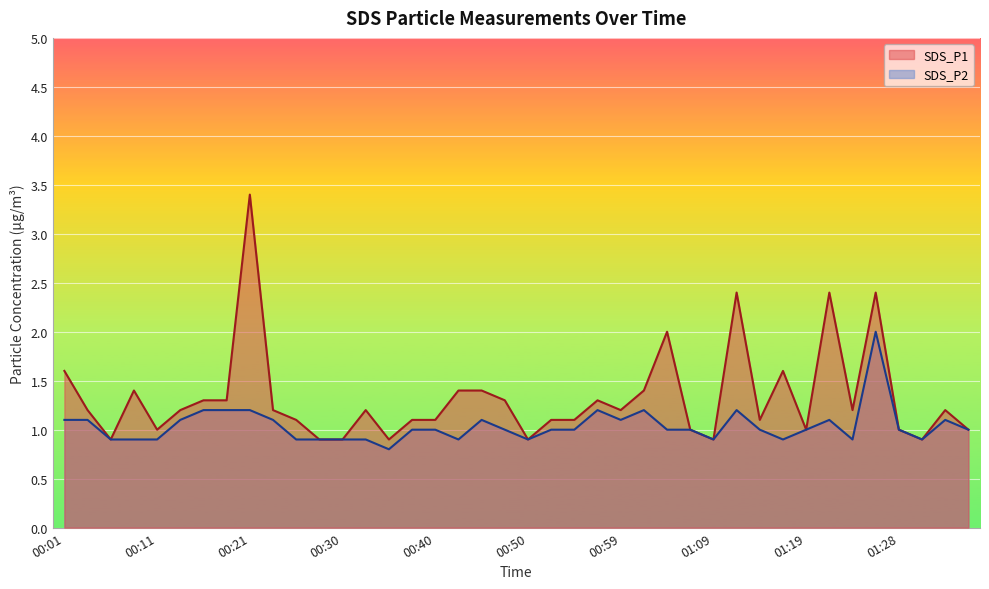

At which category does SDS_P2 reach its first local valley?

00:35